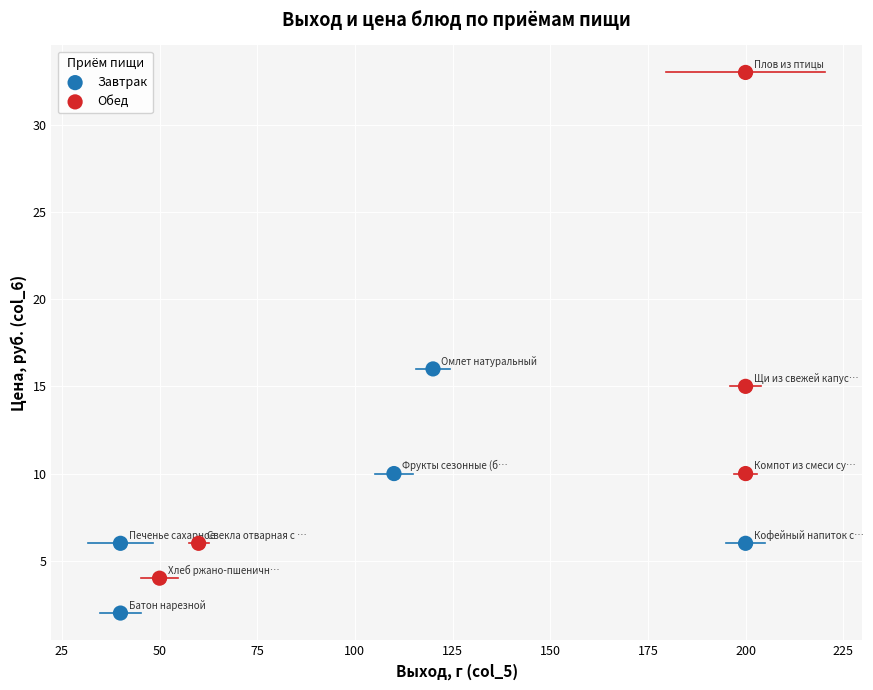

Which series has the widest spread of Y values?

Обед